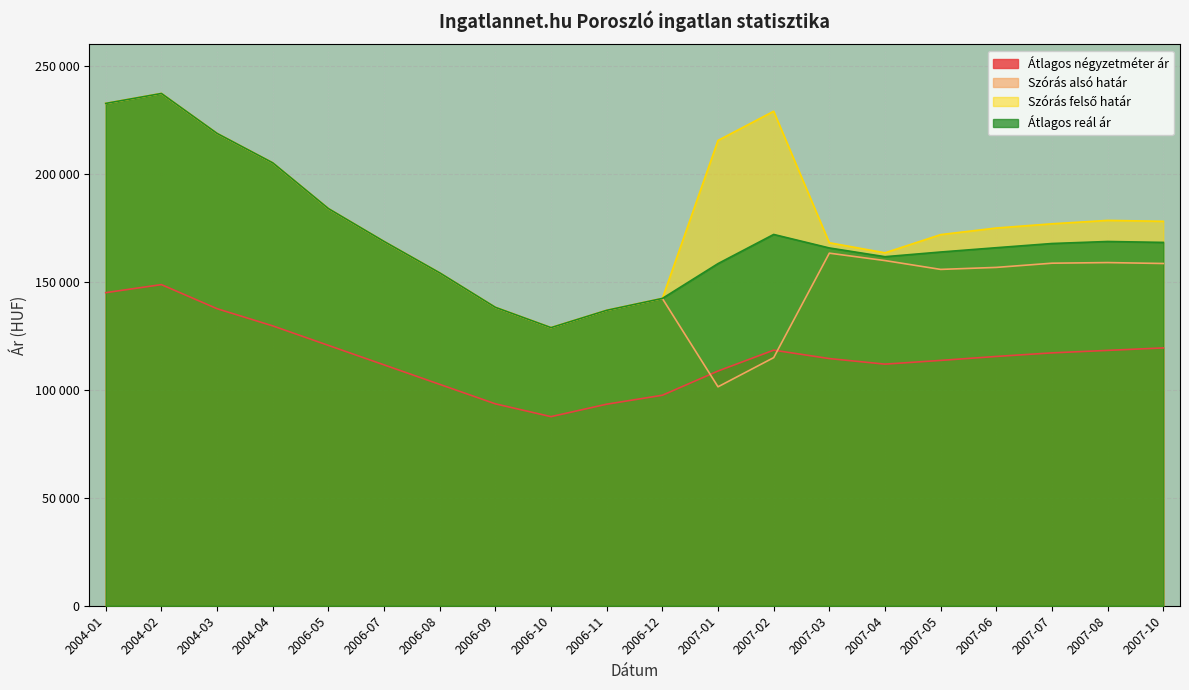

Reading left to right, transcribe all the data shown in this chart.

Átlagos négyzetméter ár: 145000	148727	137576	129610	120584	111558	102532	93506	87581	93344	97484	108712	118371	114474	111898	113622	115455	117114	118261	119407
Szórás alsó határ: 232641	237245	218747	205123	183931	168710	154164	138198	128796	136816	142318	101399	114910	163290	159859	155767	156698	158645	158931	158505
Szórás felső határ: 232641	237245	218747	205123	183931	168710	154164	138198	128796	136816	142318	215499	229010	168112	163451	171881	174940	176887	178467	178041
Átlagos reál ár: 232641	237245	218747	205123	183931	168710	154164	138198	128796	136816	142318	158449	171960	165701	161655	163824	165819	167766	168699	168273